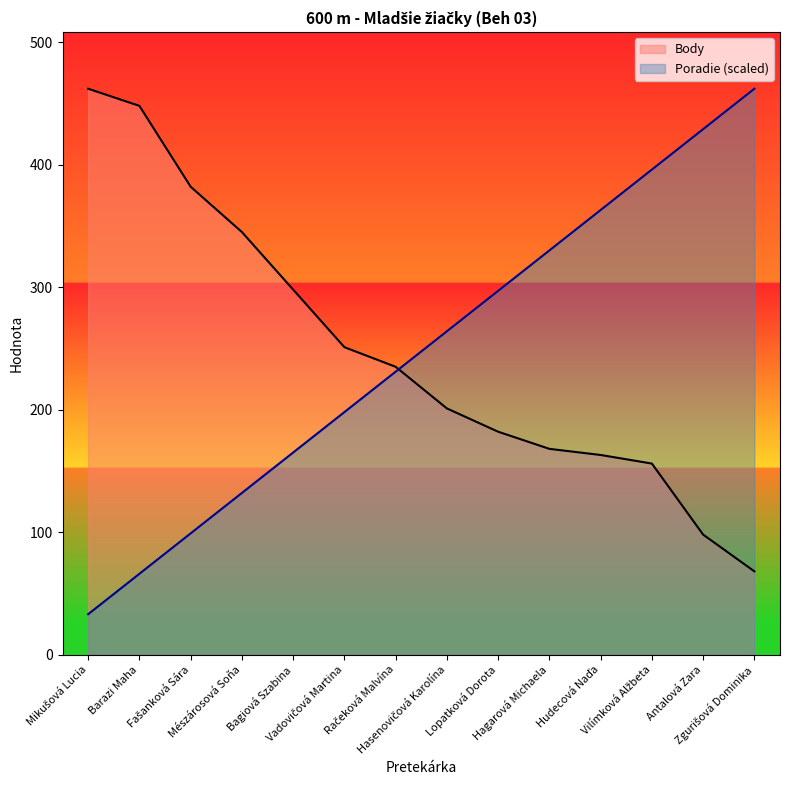

Is the value of Poradie at Hasenovičová Karolína greater than the value of Body at Barazi Maha?

No